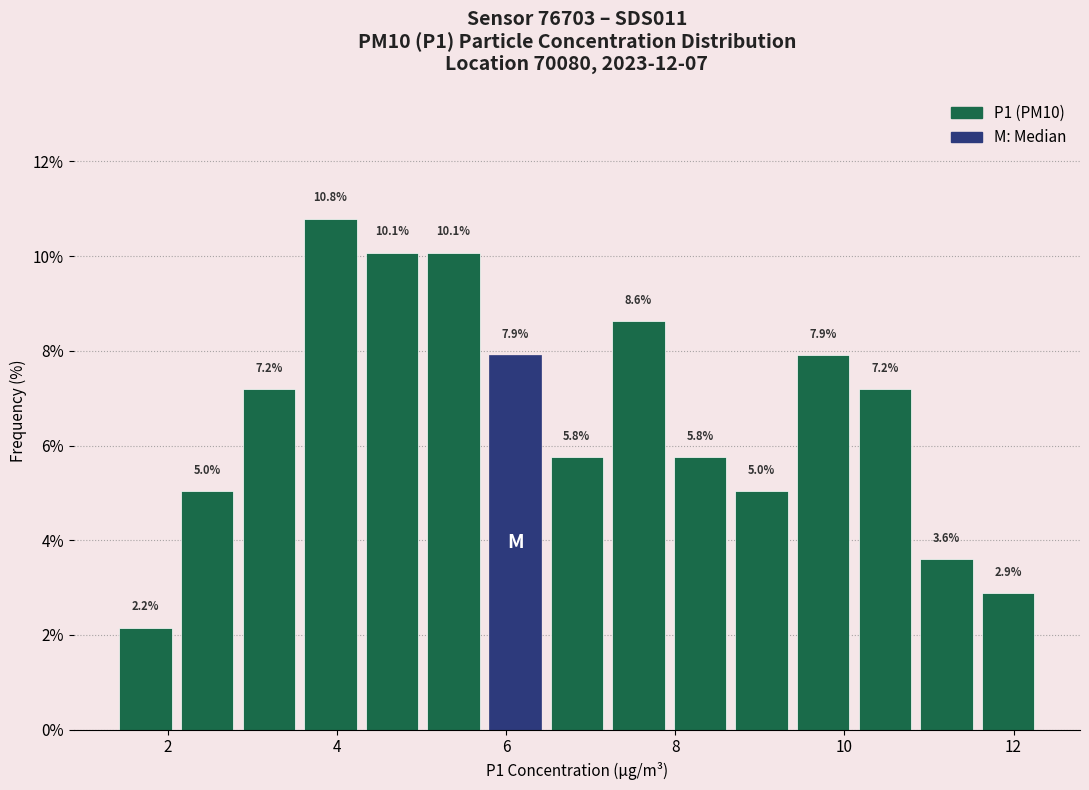

Read against the x-axis, roughly where is the centre of the tallest bar?

4.0